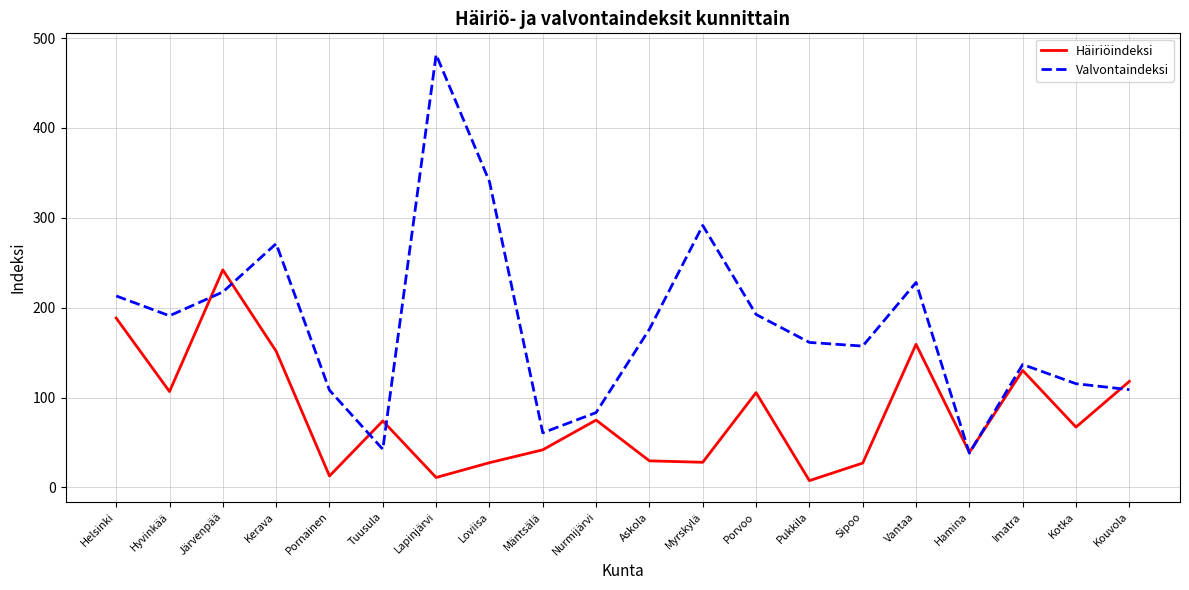

Which series changed the most between Kerava and Sipoo?

Häiriöindeksi